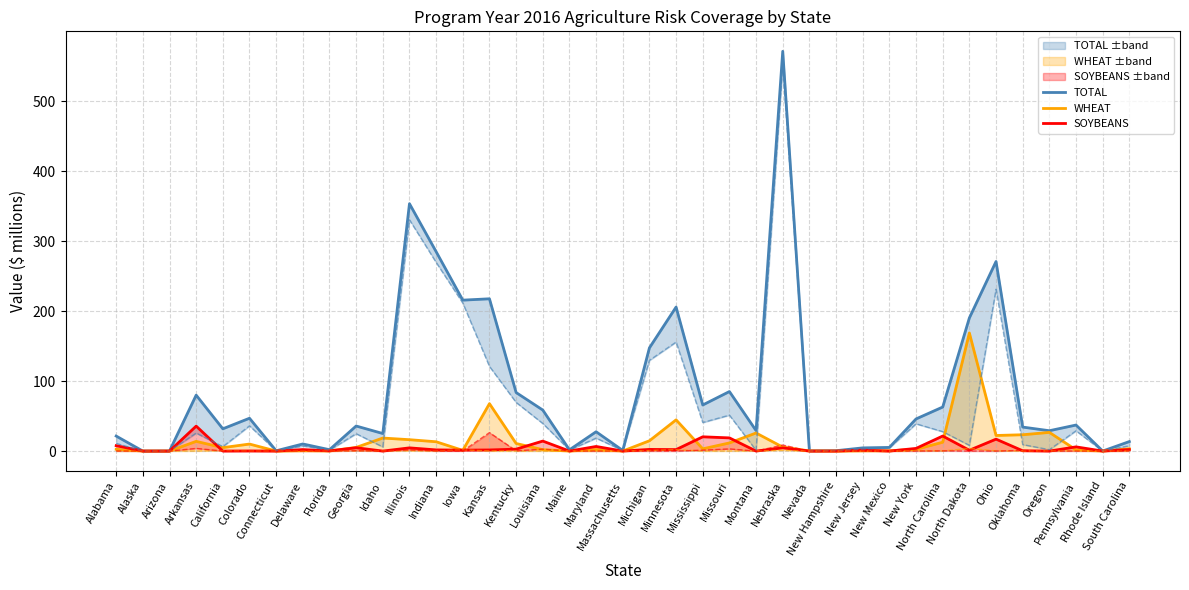

Reading left to right, transcribe all the data shown in this chart.

TOTAL: 21.4	0.0	0.1	79.9	31.8	46.9	0.4	10.2	2.0	35.8	25.1	353.4	284.9	215.6	217.6	83.6	58.6	1.8	27.6	0.8	147.5	205.8	65.8	85.0	29.2	571.1	0.3	0.5	4.6	5.2	45.9	62.9	190.2	270.8	34.3	29.1	37.2	0.0	13.6
WHEAT: 2.5	0.0	0.0	13.9	4.9	10.0	0.0	0.5	0.2	5.2	18.6	16.3	13.3	1.0	67.7	10.8	2.0	0.0	2.2	0.0	14.7	44.6	3.2	11.6	25.8	5.6	0.2	0.0	0.4	0.4	2.5	12.6	168.7	22.3	23.3	26.7	1.7	0.0	3.4
SOYBEANS: 7.7	0.0	0.0	35.6	0.0	0.2	0.0	2.2	0.3	4.8	0.0	4.6	1.7	1.3	1.6	2.8	14.3	0.0	6.6	0.0	2.4	2.1	20.4	18.8	0.0	4.5	0.0	0.0	1.3	0.0	3.8	21.5	1.2	17.0	0.4	0.0	6.0	0.0	2.2